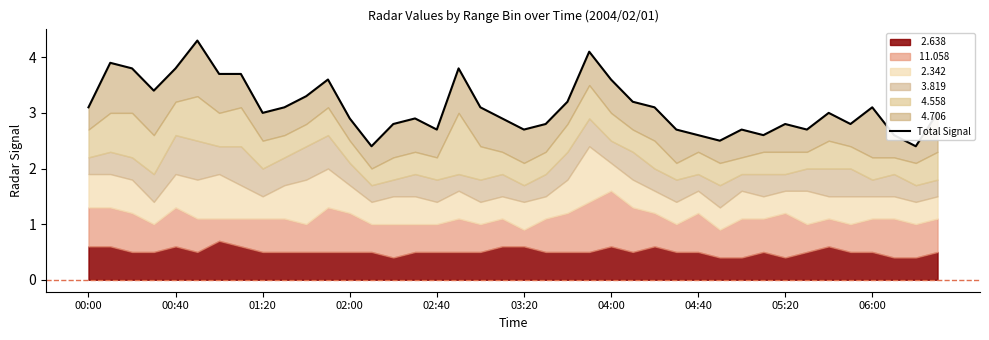

Reading left to right, list all the values displayed in this chart.

3.1	3.9	3.8	3.4	3.8	4.3	3.7	3.7	3.0	3.1	3.3	3.6	2.9	2.4	2.8	2.9	2.7	3.8	3.1	2.9	2.7	2.8	3.2	4.1	3.6	3.2	3.1	2.7	2.6	2.5	2.7	2.6	2.8	2.7	3.0	2.8	3.1	2.6	2.4	3.0